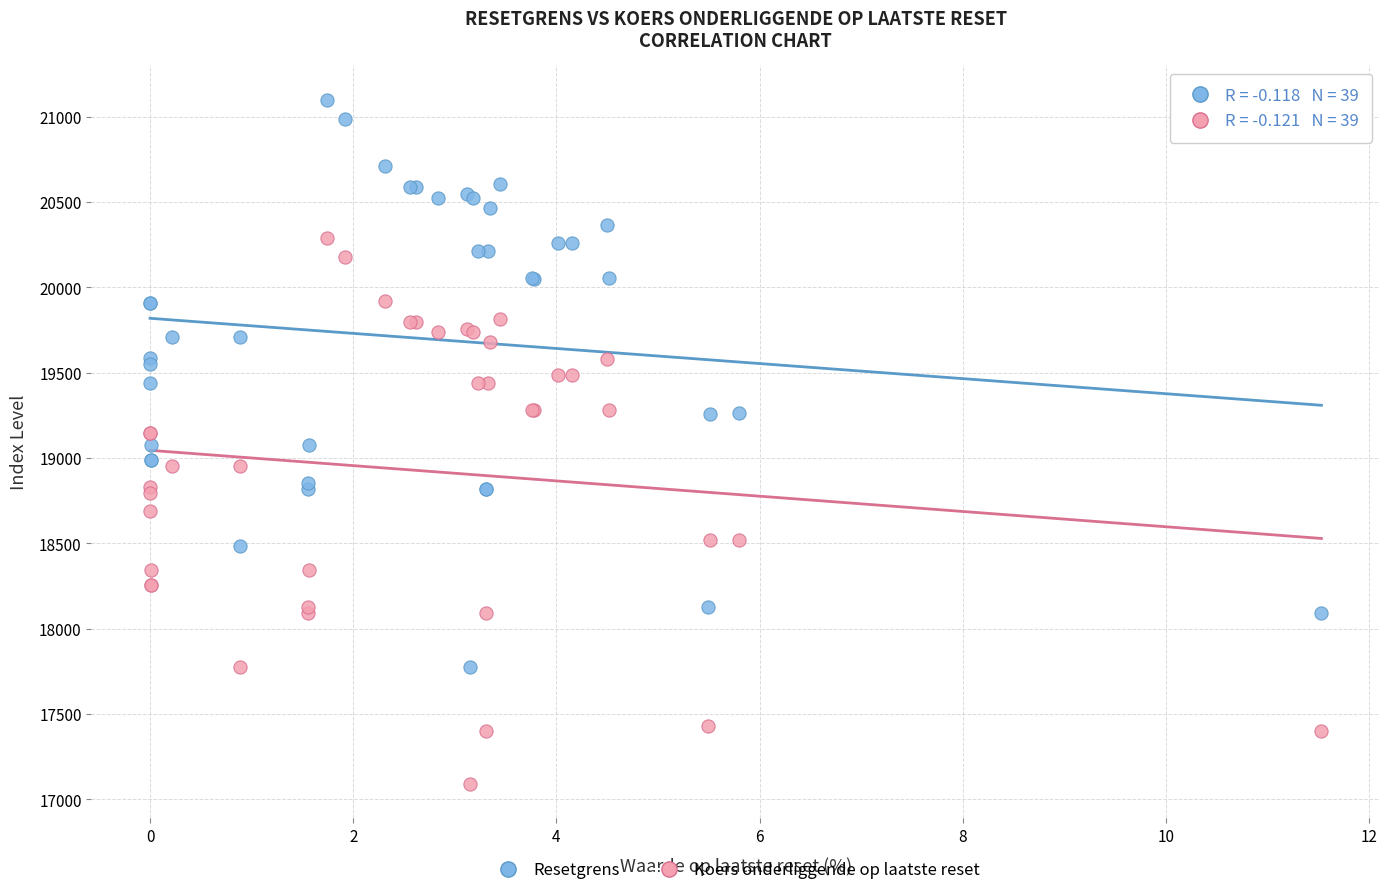

Which series reaches the minimum Y coordinate?

Koers onderliggende op laatste reset